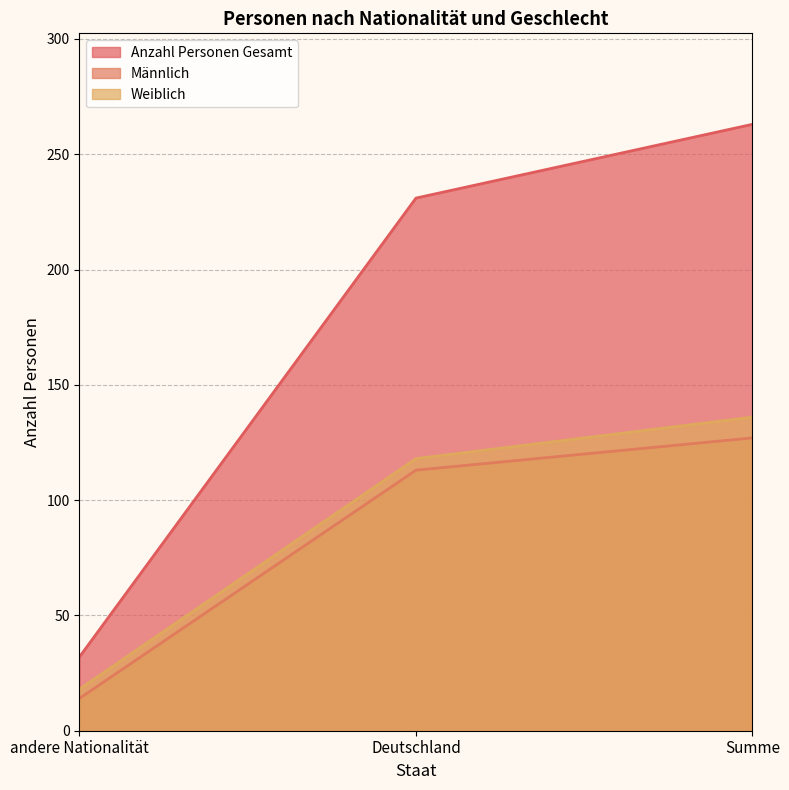

What is the value of the Männlich point at the 1st from the left?

14